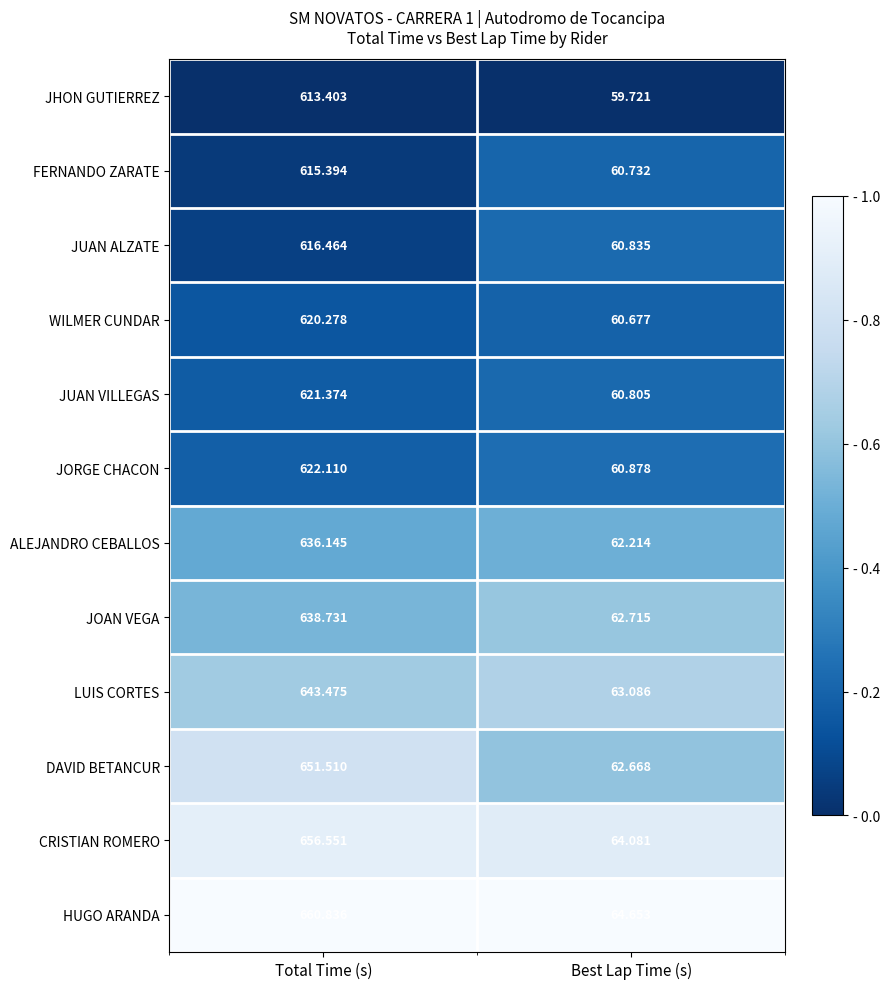

Which series changed the most between Total Time (s) and Best Lap Time (s)?

HUGO ARANDA